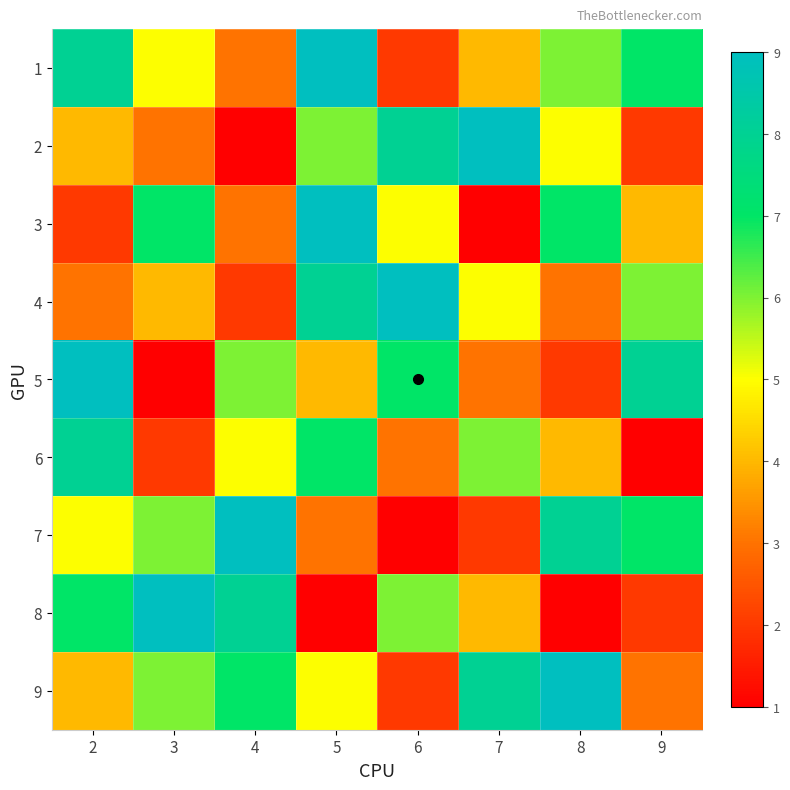

Which series has the widest spread of values?

2